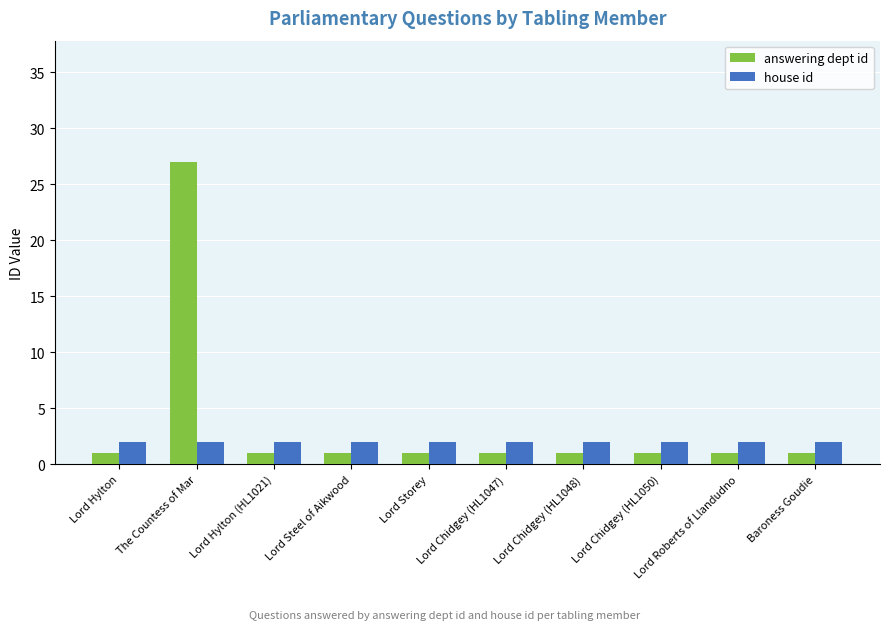

The value of answering dept id at Lord Hylton is 1. True or false?

True